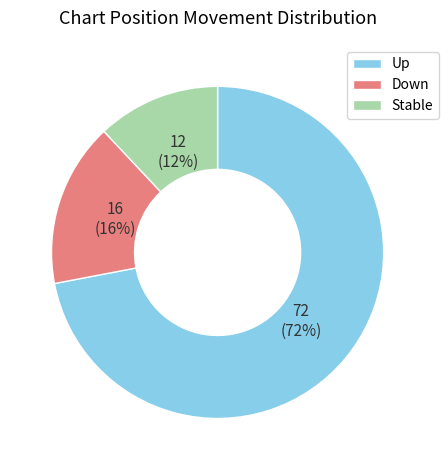

Which has a higher value, Down or Stable?

Down